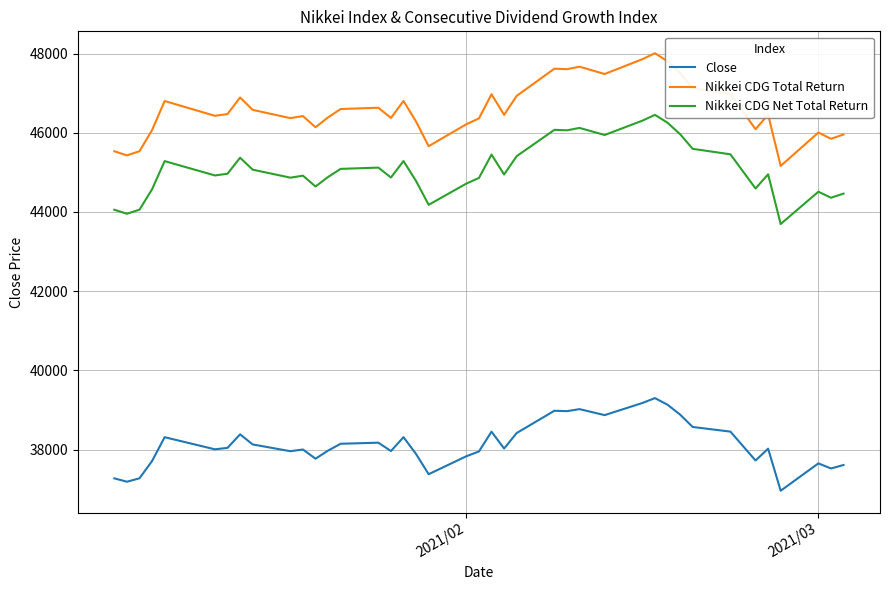

List the series in order of their overall mean, lowest first.

Close, Nikkei CDG Net Total Return, Nikkei CDG Total Return